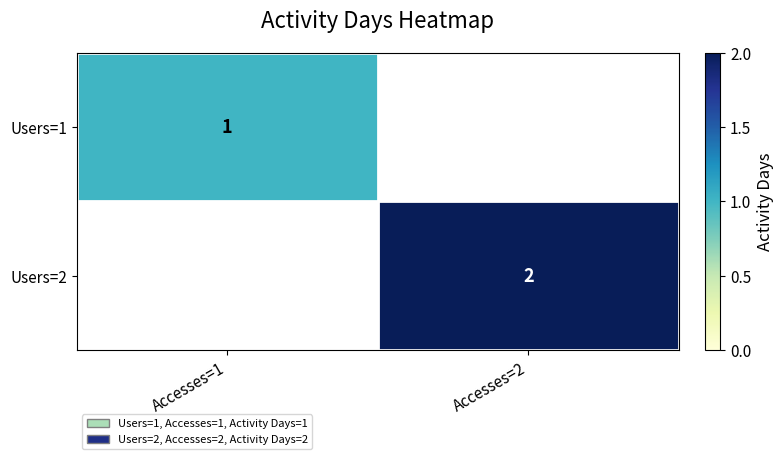

True or false: Users=2 has a value of 4 at Accesses=2.

False